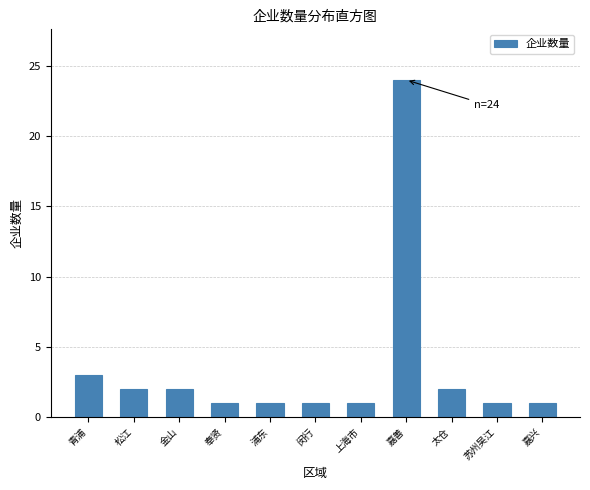

Reading right to left, what are all the values shown in this chart?

嘉兴=1	苏州吴江=1	太仓=2	嘉善=24	上海市=1	闵行=1	浦东=1	奉贤=1	金山=2	松江=2	青浦=3